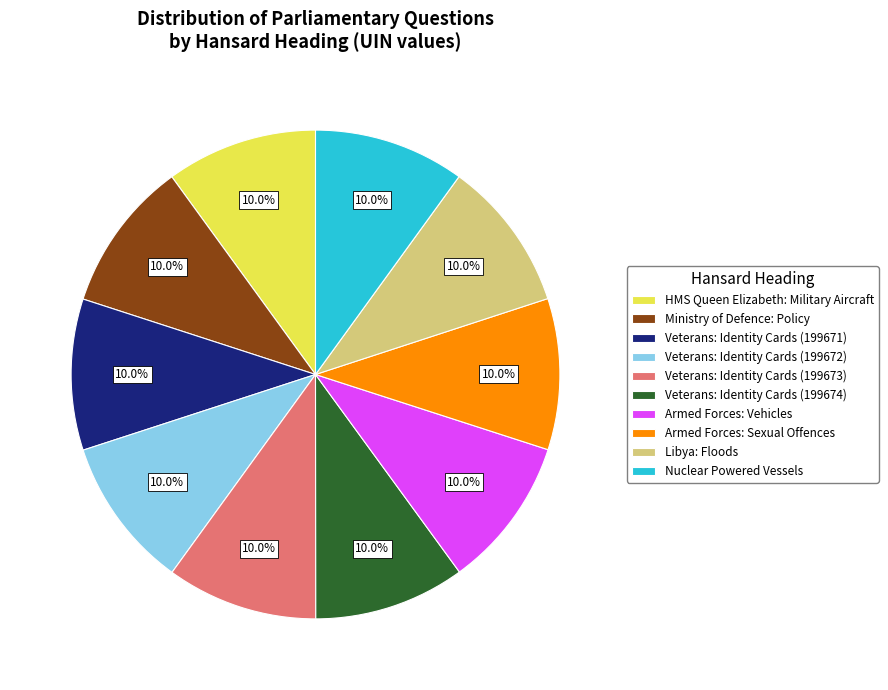

Is it true that HMS Queen Elizabeth: Military Aircraft is 23% of the pie?

False